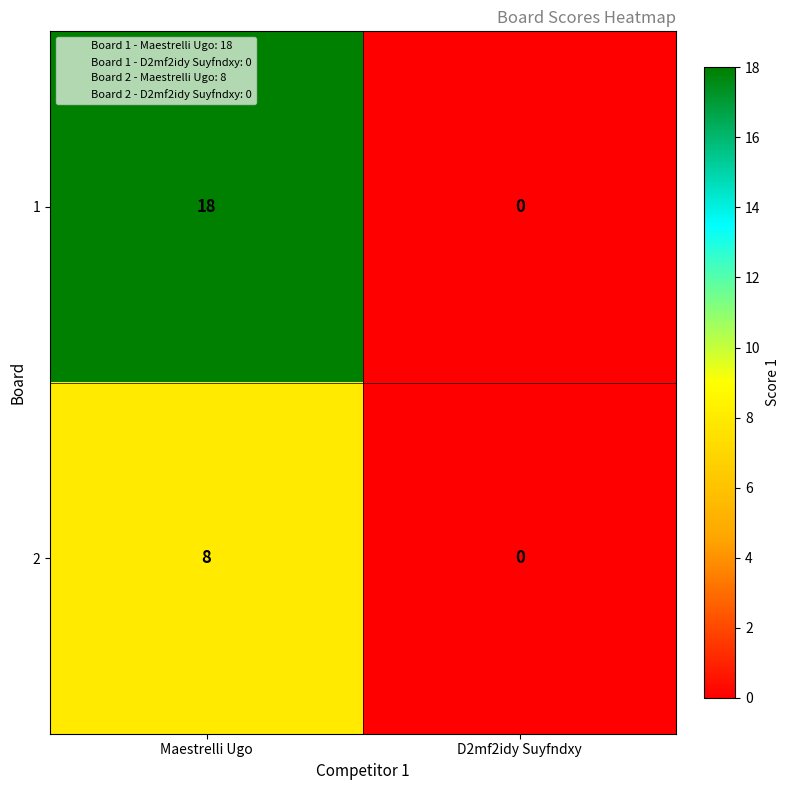

How many series are shown in this chart?

2